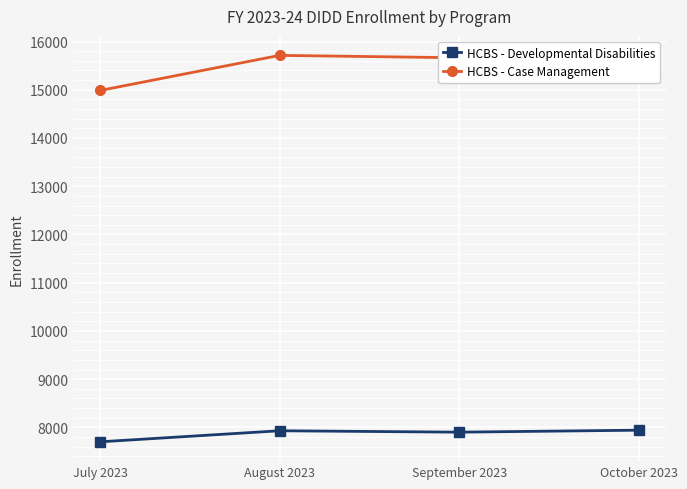

List the labels in order of HCBS - Developmental Disabilities value, largest first.

October 2023, August 2023, September 2023, July 2023